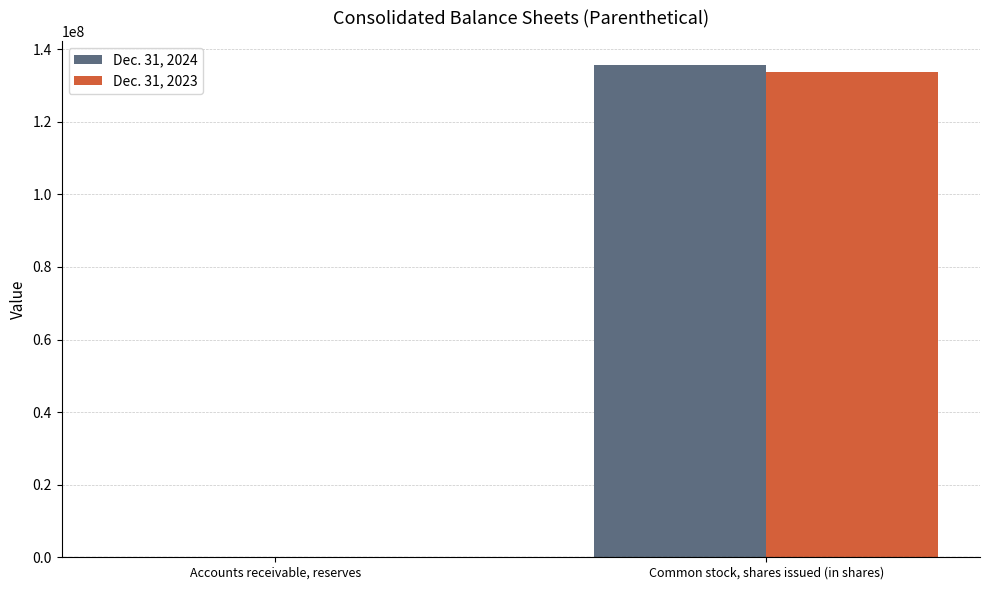

What is the sum of all Dec. 31, 2024 values?

135512433